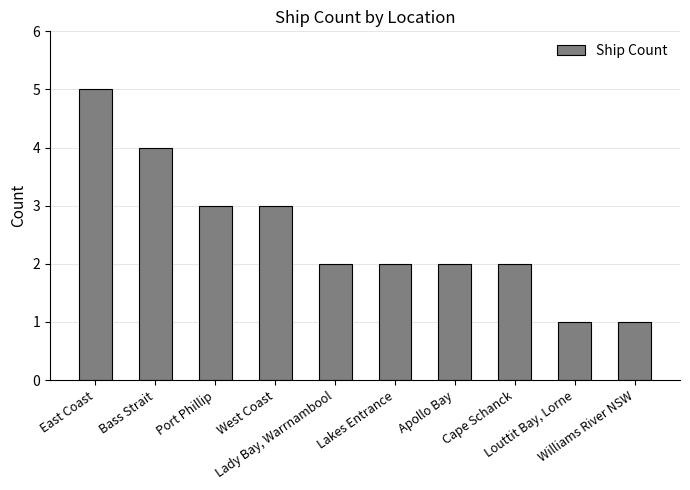

What is the minimum value shown in the chart?

1